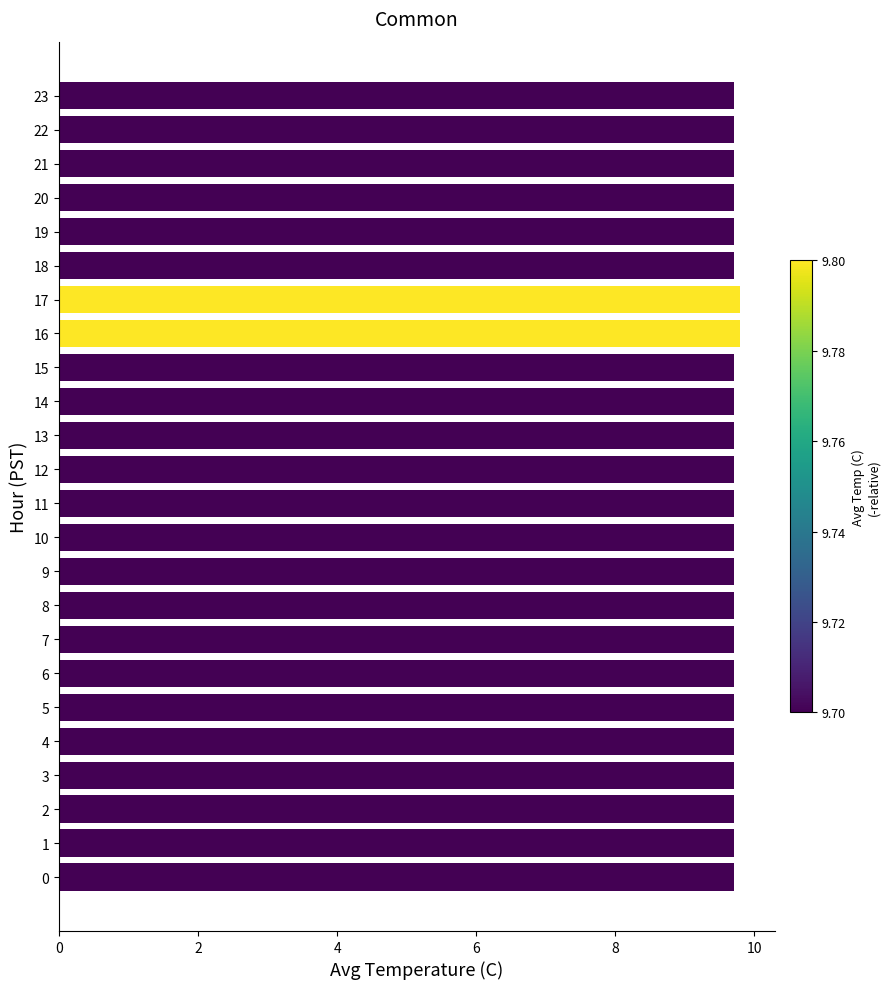

Is it true that the value at 23 is 9.7?

True